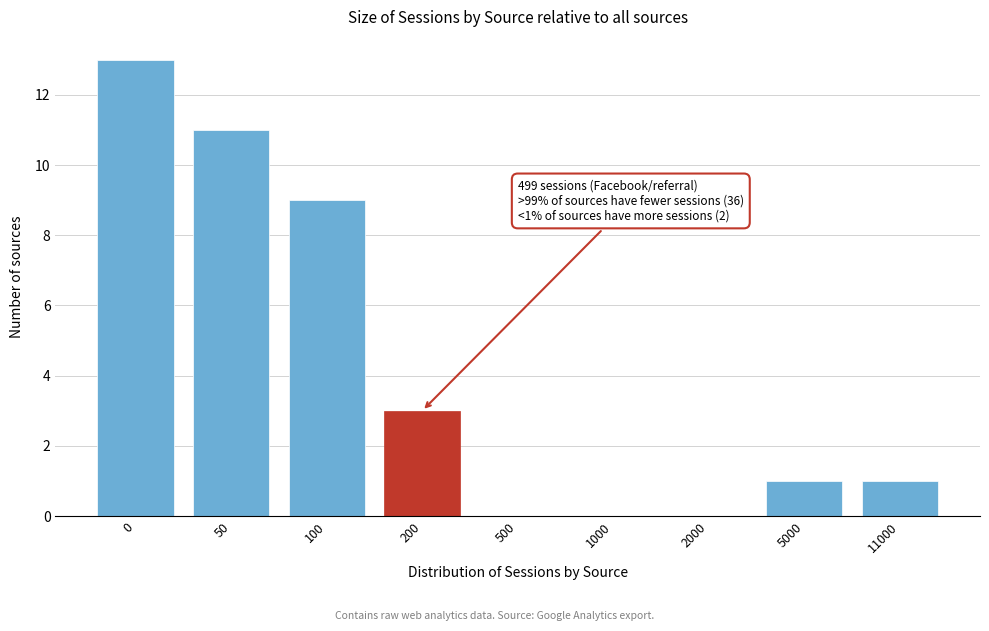

Reading right to left, list all the values displayed in this chart.

11000=1	5000=1	2000=0	1000=0	500=0	200=3	100=9	50=11	0=13